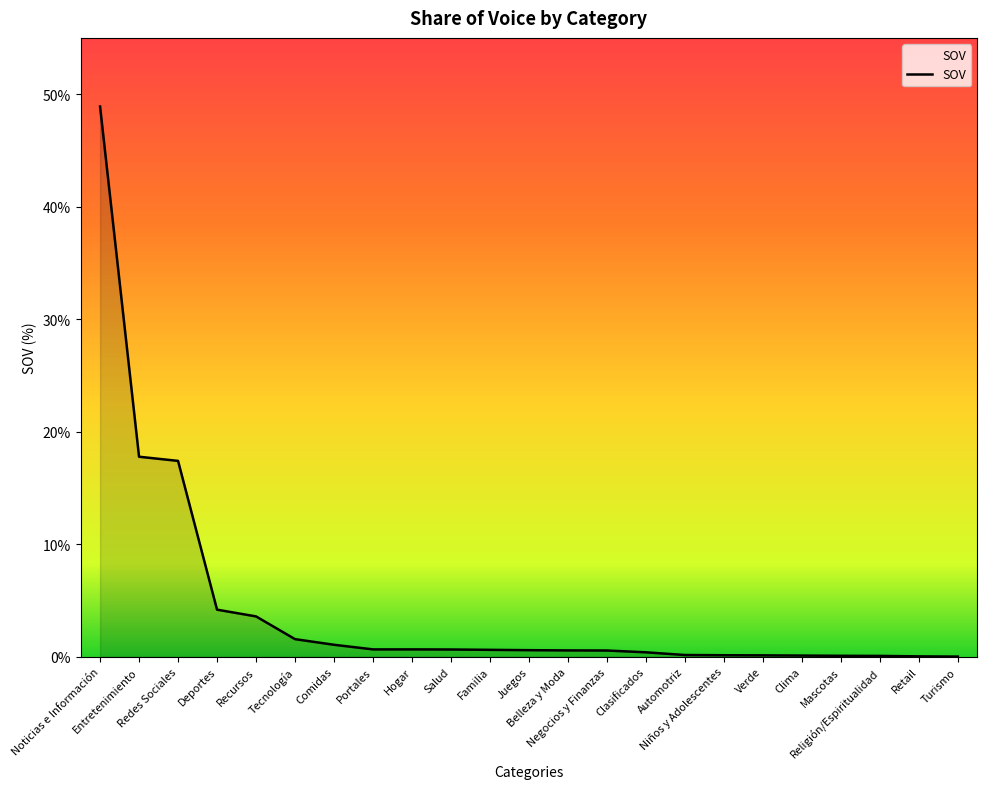

How many lines are shown in the chart?

1